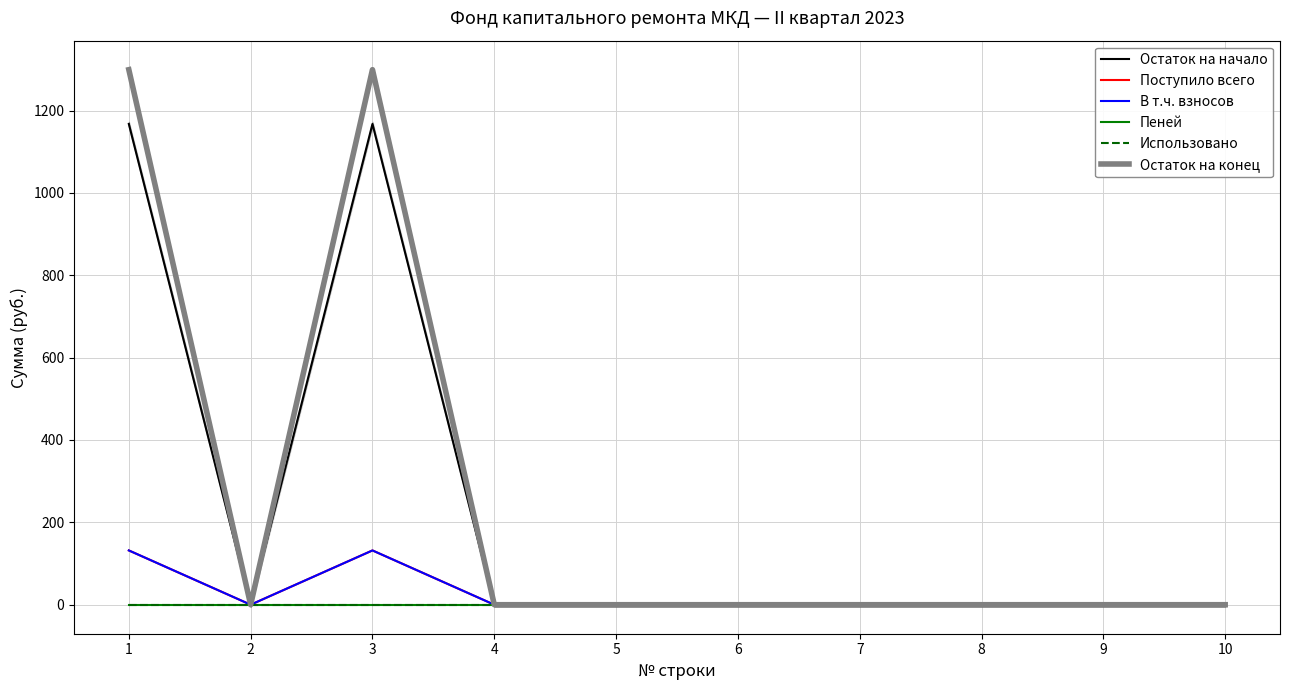

Which series has the largest range (max minus min)?

Остаток на конец